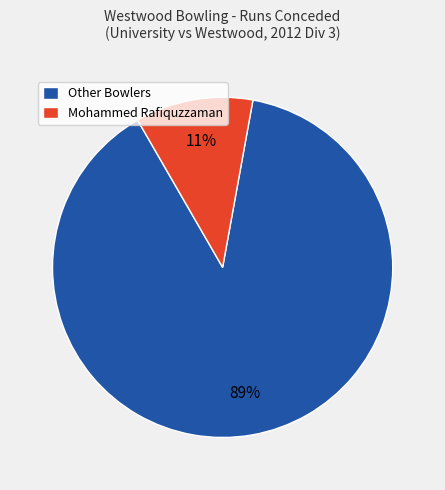

Which category has the biggest portion of the pie?

Other Bowlers